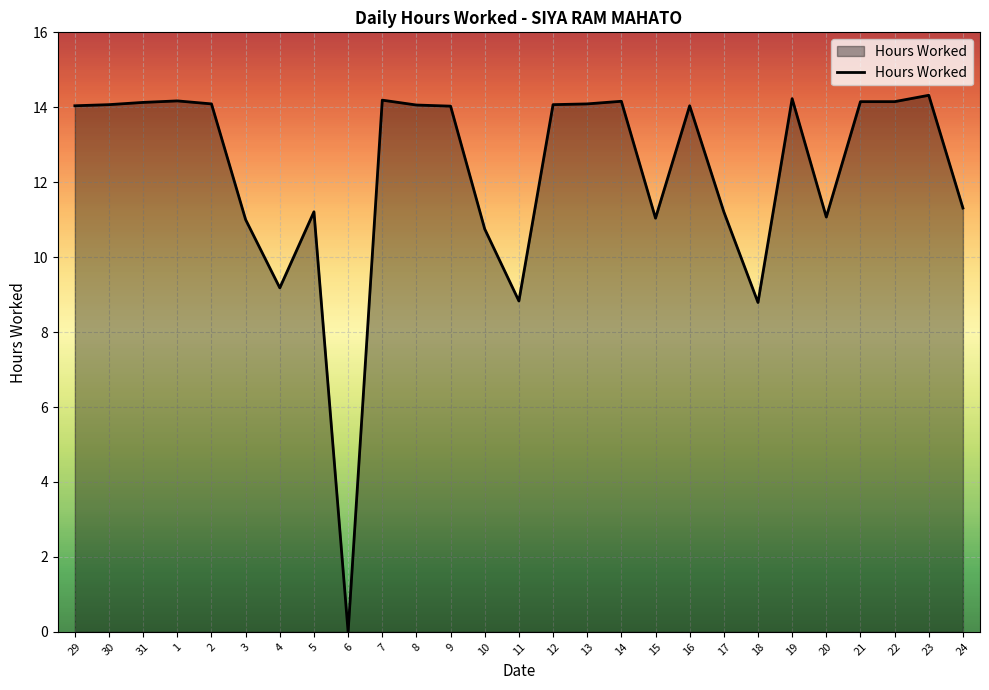

What is the difference between the maximum and minimum values?

14.3